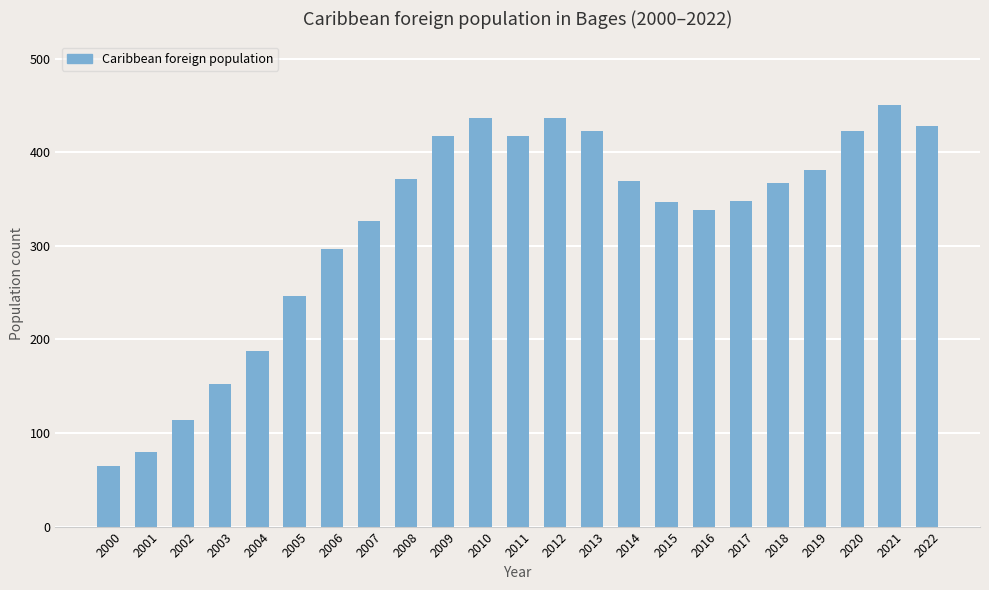

At which category does the chart reach its peak across all series?

2021